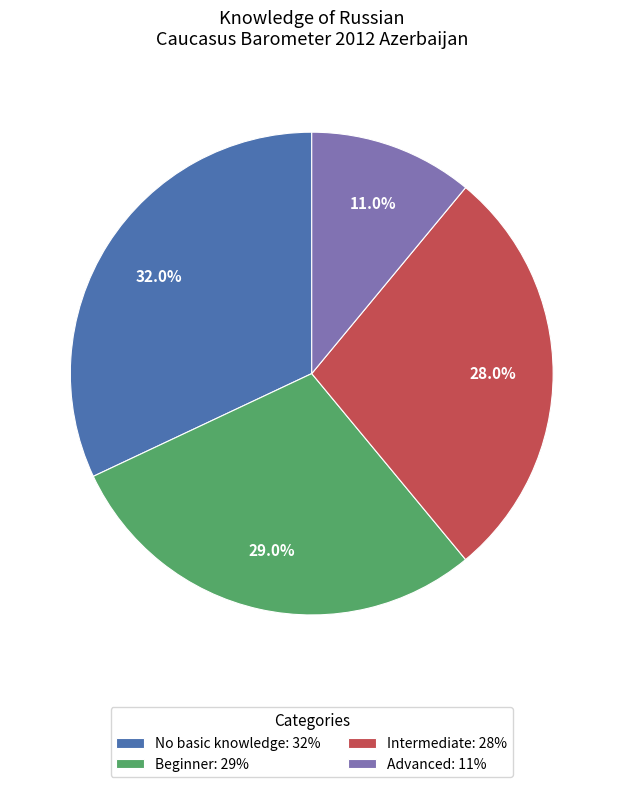

What percentage is NOT represented by Advanced: 11%?

89.0%